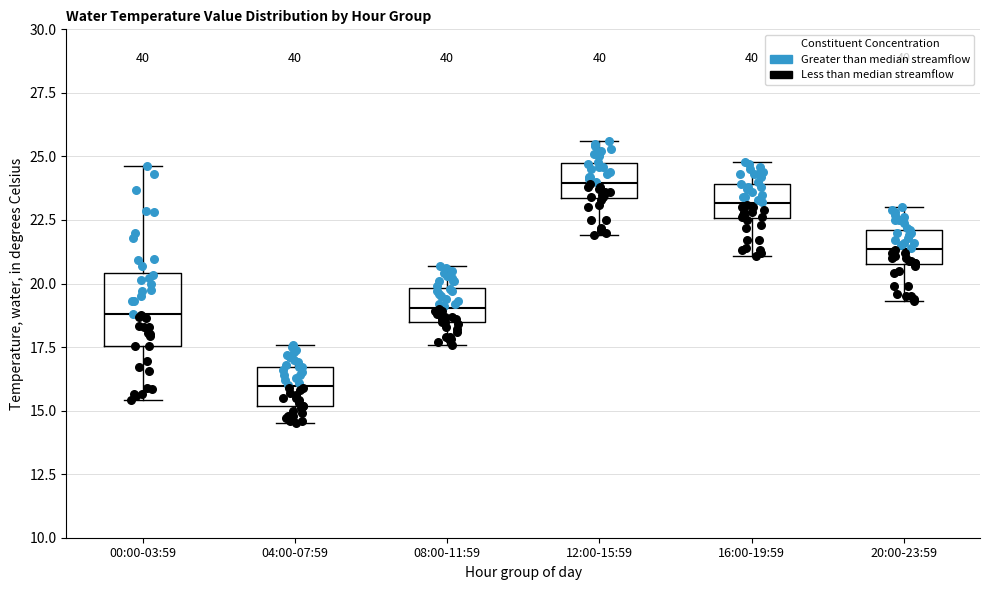

Comparing the boxes themselves (not the whiskers), which one is the tallest?

00:00-03:59